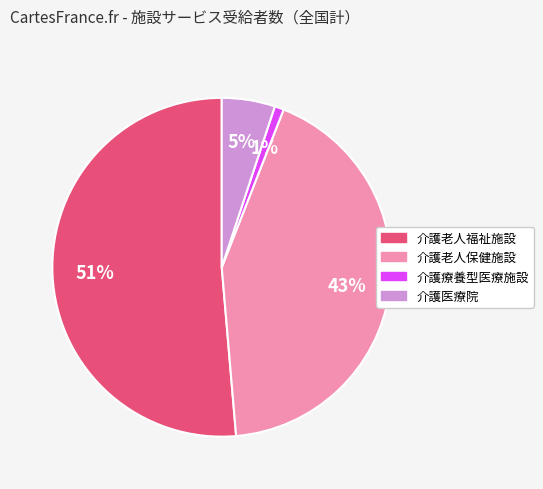

Approximately how many times larger is the value at 介護医療院 compared to 介護老人保健施設?

0.1